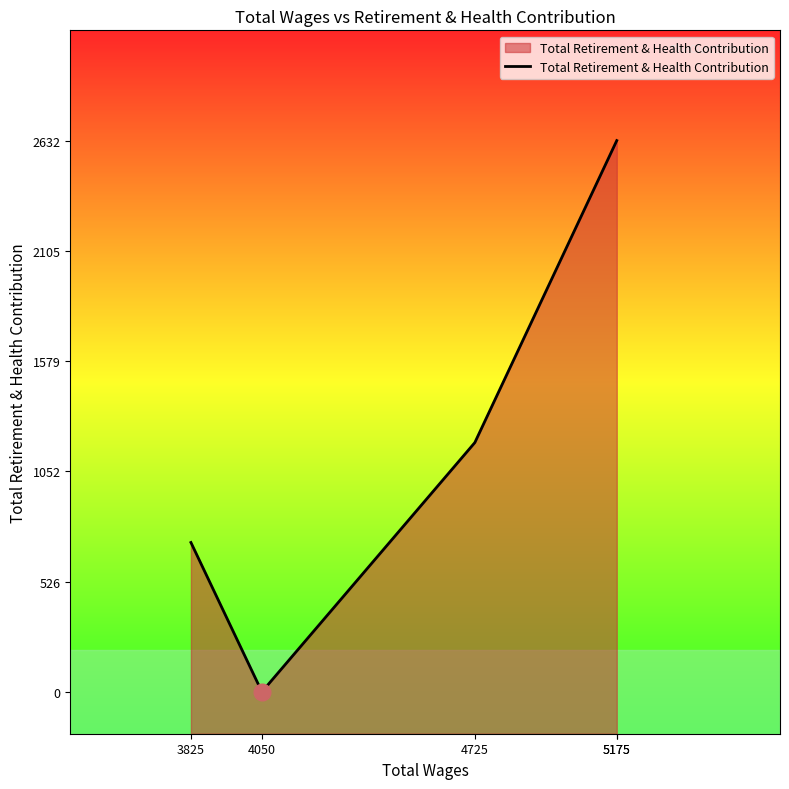

Which category has the lowest value across all series?

4050